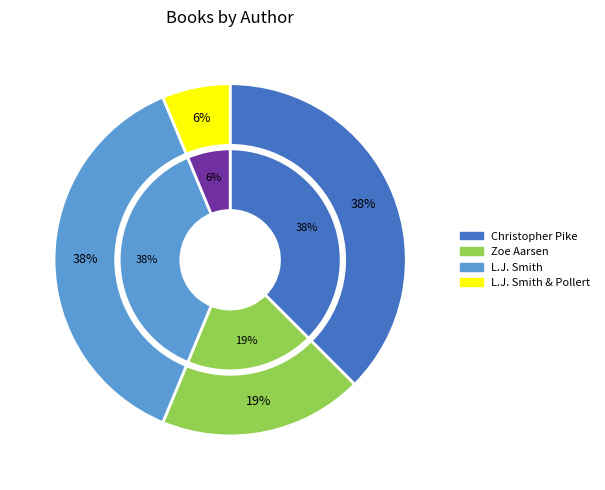

The L.J. Smith (1080959), Annette Pollert slice represents 17% of the pie. True or false?

False